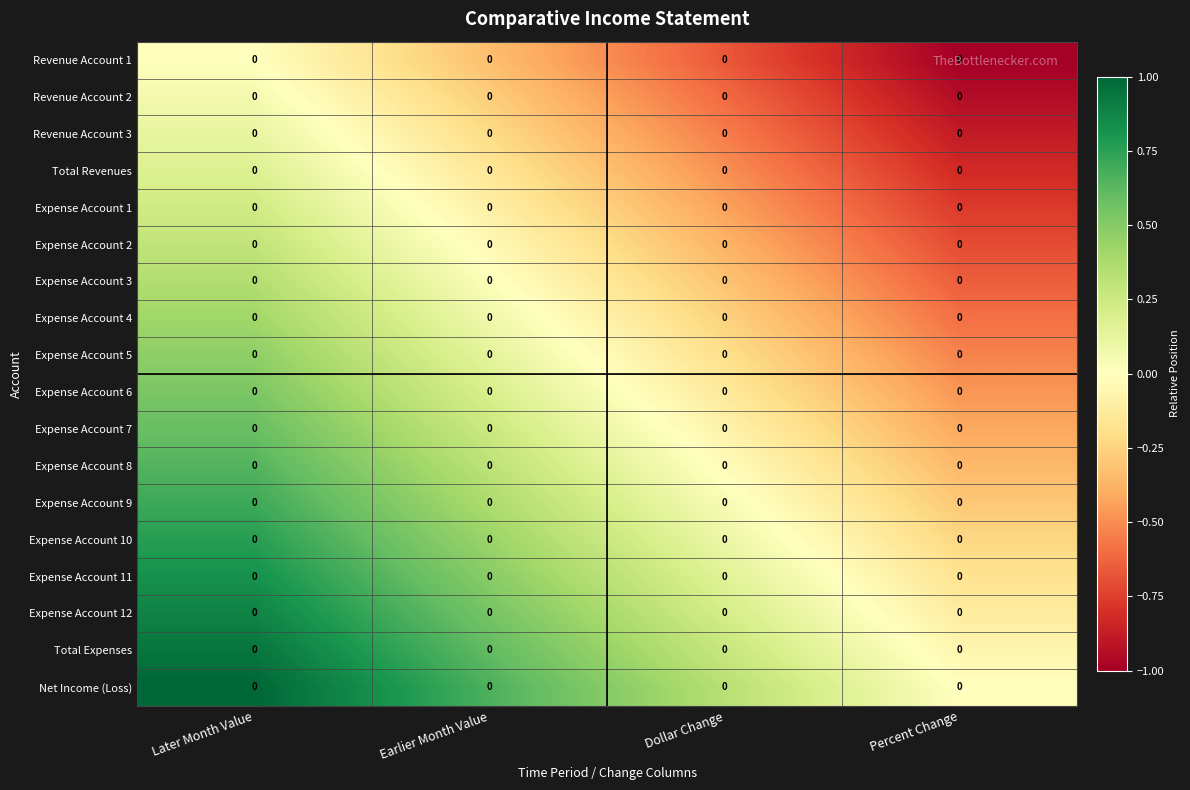

Reading right to left, list all the values displayed in this chart.

Revenue Account 1: Percent Change=0.0	Dollar Change=0.0	Earlier Month Value=0.0	Later Month Value=0.0
Revenue Account 2: Percent Change=0.0	Dollar Change=0.0	Earlier Month Value=0.0	Later Month Value=0.0
Revenue Account 3: Percent Change=0.0	Dollar Change=0.0	Earlier Month Value=0.0	Later Month Value=0.0
Total Revenues: Percent Change=0.0	Dollar Change=0.0	Earlier Month Value=0.0	Later Month Value=0.0
Expense Account 1: Percent Change=0.0	Dollar Change=0.0	Earlier Month Value=0.0	Later Month Value=0.0
Expense Account 2: Percent Change=0.0	Dollar Change=0.0	Earlier Month Value=0.0	Later Month Value=0.0
Expense Account 3: Percent Change=0.0	Dollar Change=0.0	Earlier Month Value=0.0	Later Month Value=0.0
Expense Account 4: Percent Change=0.0	Dollar Change=0.0	Earlier Month Value=0.0	Later Month Value=0.0
Expense Account 5: Percent Change=0.0	Dollar Change=0.0	Earlier Month Value=0.0	Later Month Value=0.0
Expense Account 6: Percent Change=0.0	Dollar Change=0.0	Earlier Month Value=0.0	Later Month Value=0.0
Expense Account 7: Percent Change=0.0	Dollar Change=0.0	Earlier Month Value=0.0	Later Month Value=0.0
Expense Account 8: Percent Change=0.0	Dollar Change=0.0	Earlier Month Value=0.0	Later Month Value=0.0
Expense Account 9: Percent Change=0.0	Dollar Change=0.0	Earlier Month Value=0.0	Later Month Value=0.0
Expense Account 10: Percent Change=0.0	Dollar Change=0.0	Earlier Month Value=0.0	Later Month Value=0.0
Expense Account 11: Percent Change=0.0	Dollar Change=0.0	Earlier Month Value=0.0	Later Month Value=0.0
Expense Account 12: Percent Change=0.0	Dollar Change=0.0	Earlier Month Value=0.0	Later Month Value=0.0
Total Expenses: Percent Change=0.0	Dollar Change=0.0	Earlier Month Value=0.0	Later Month Value=0.0
Net Income (Loss): Percent Change=0.0	Dollar Change=0.0	Earlier Month Value=0.0	Later Month Value=0.0